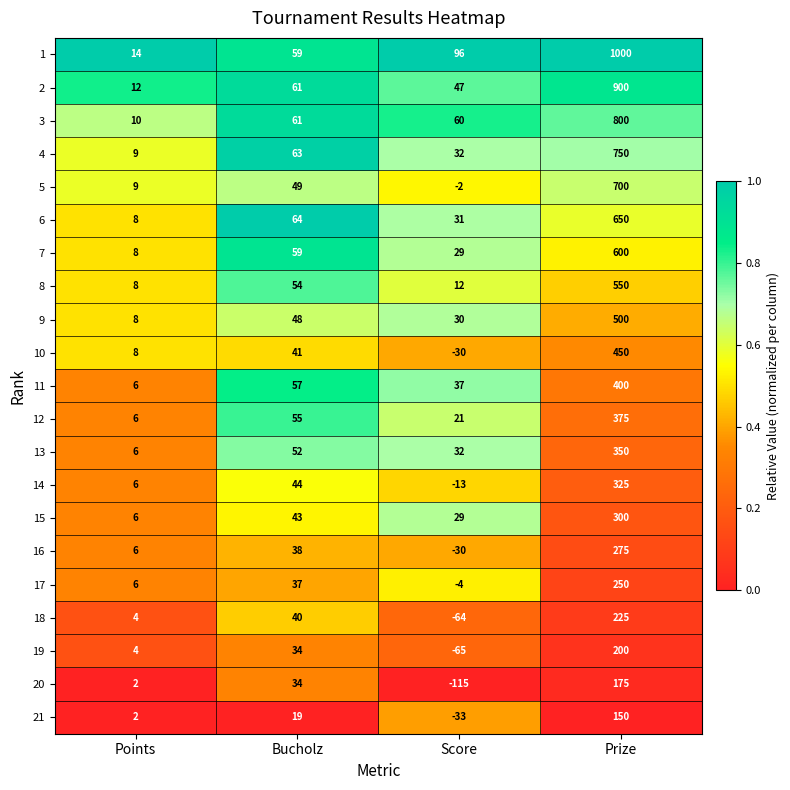

Which category has the lowest value across all series?

Score